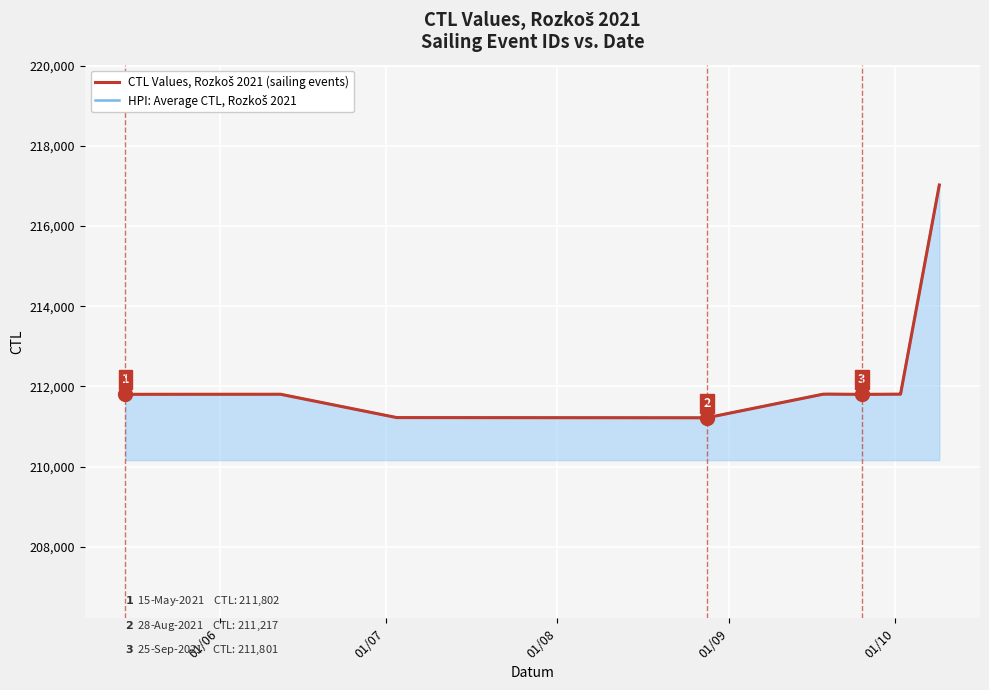

How many lines are shown in the chart?

2